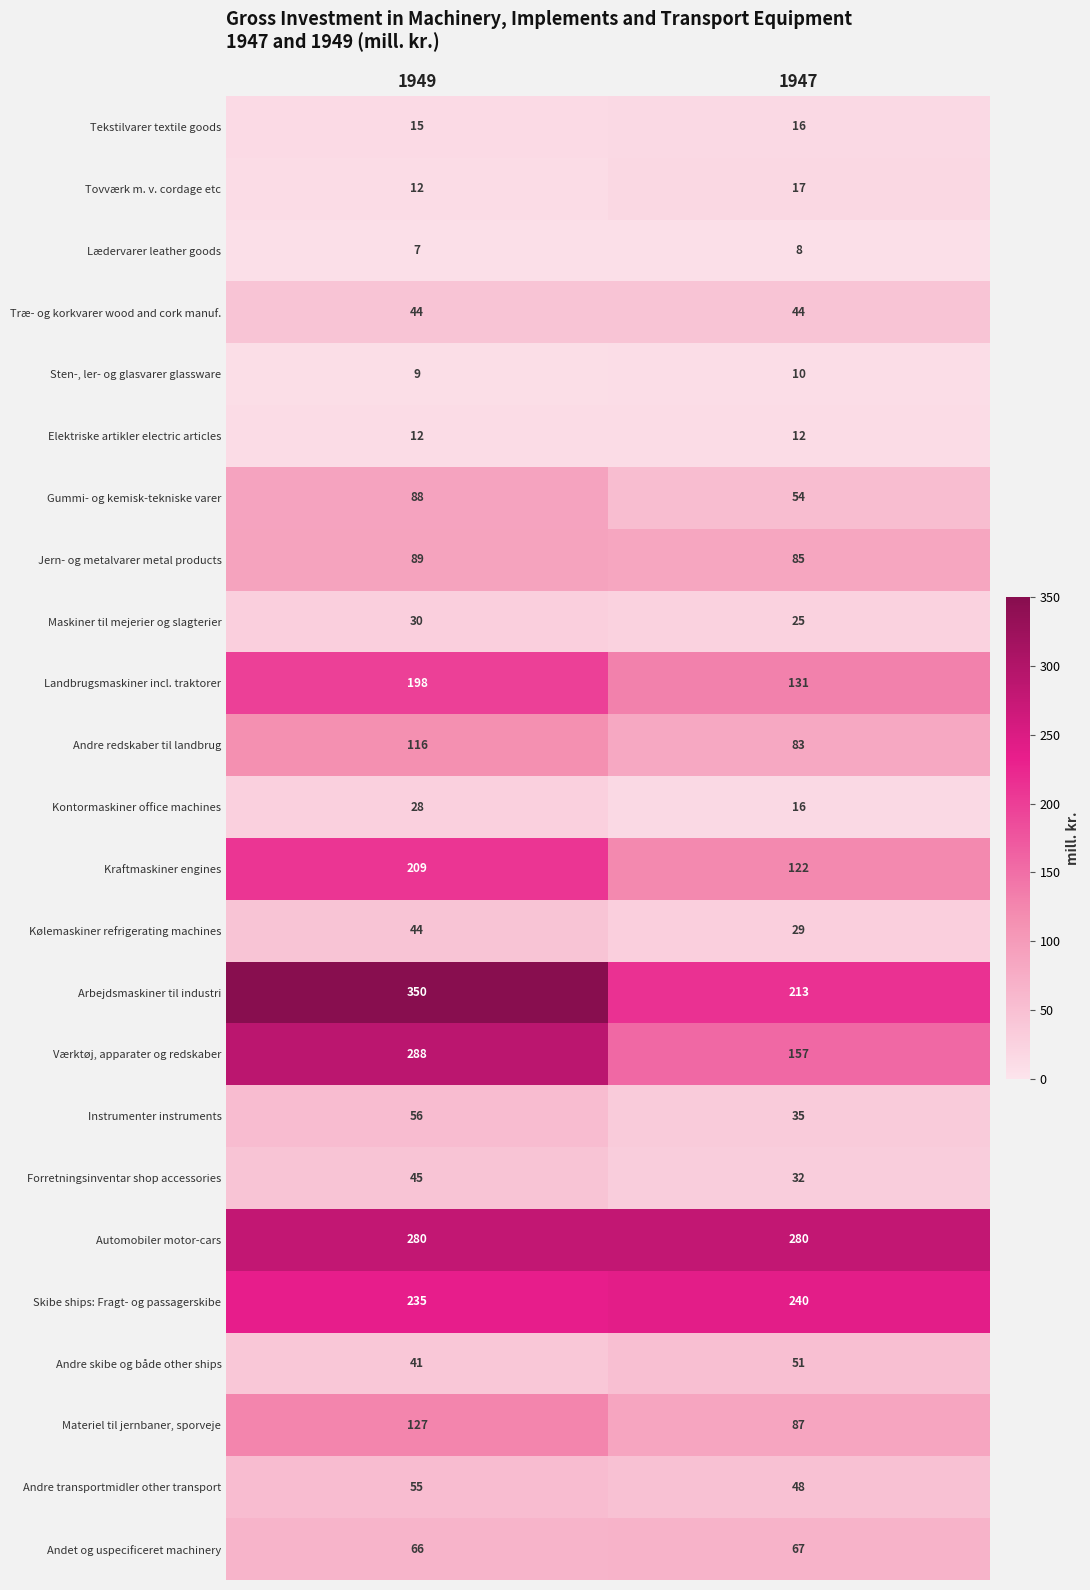

What is the sum of all Maskiner til mejerier og slagterier values?

55